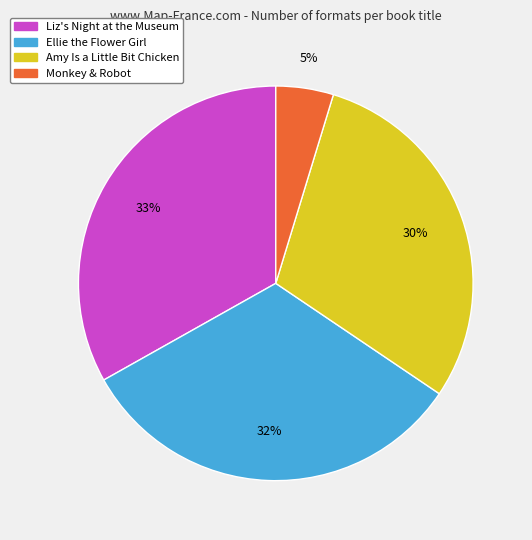

Is Monkey & Robot the majority of the pie?

No